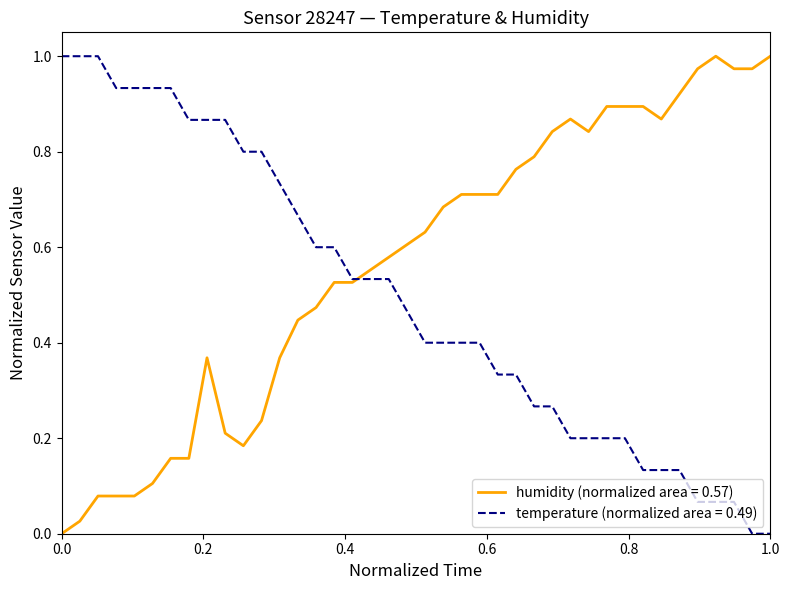

Which series has the largest total across all categories?

humidity (normalized area = 0.57)